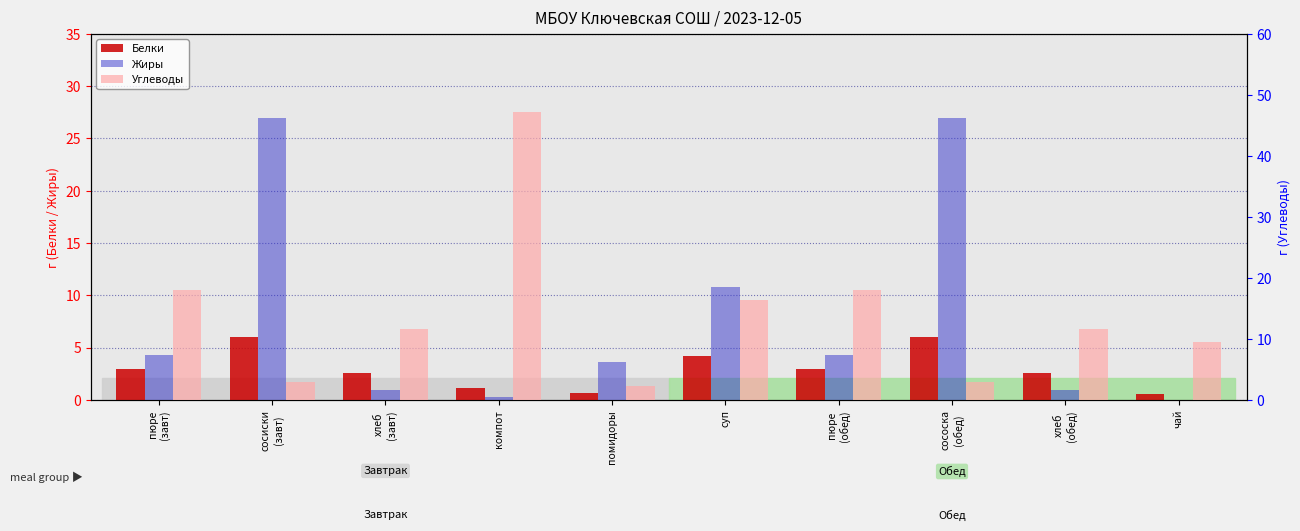

What is the total value across all series at сососка
(обед)?

36.0